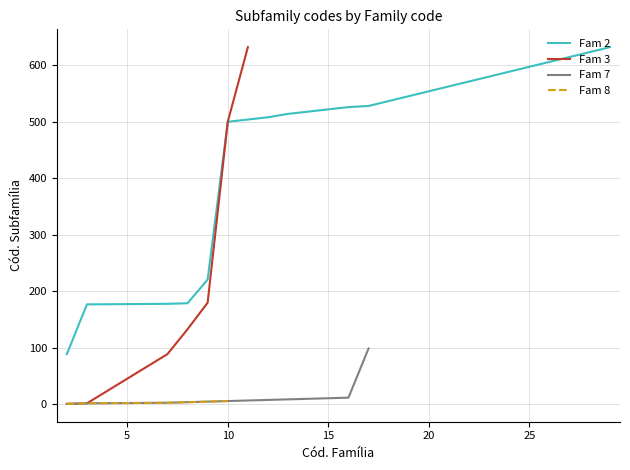

What is the value of the Fam 7 point at the 10th from the left?

10.0